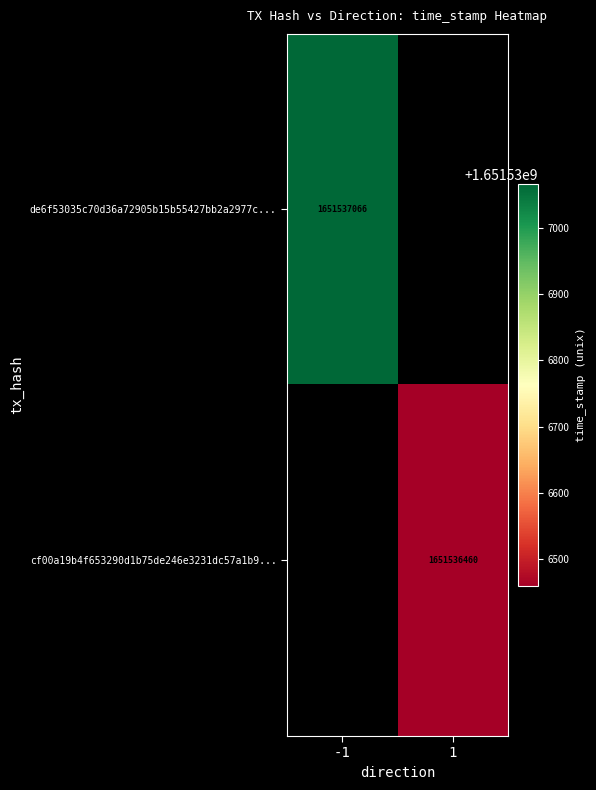

The value of de6f53035c70d36a72905b15b55427bb2a2977c at -1 is 397961164. True or false?

False